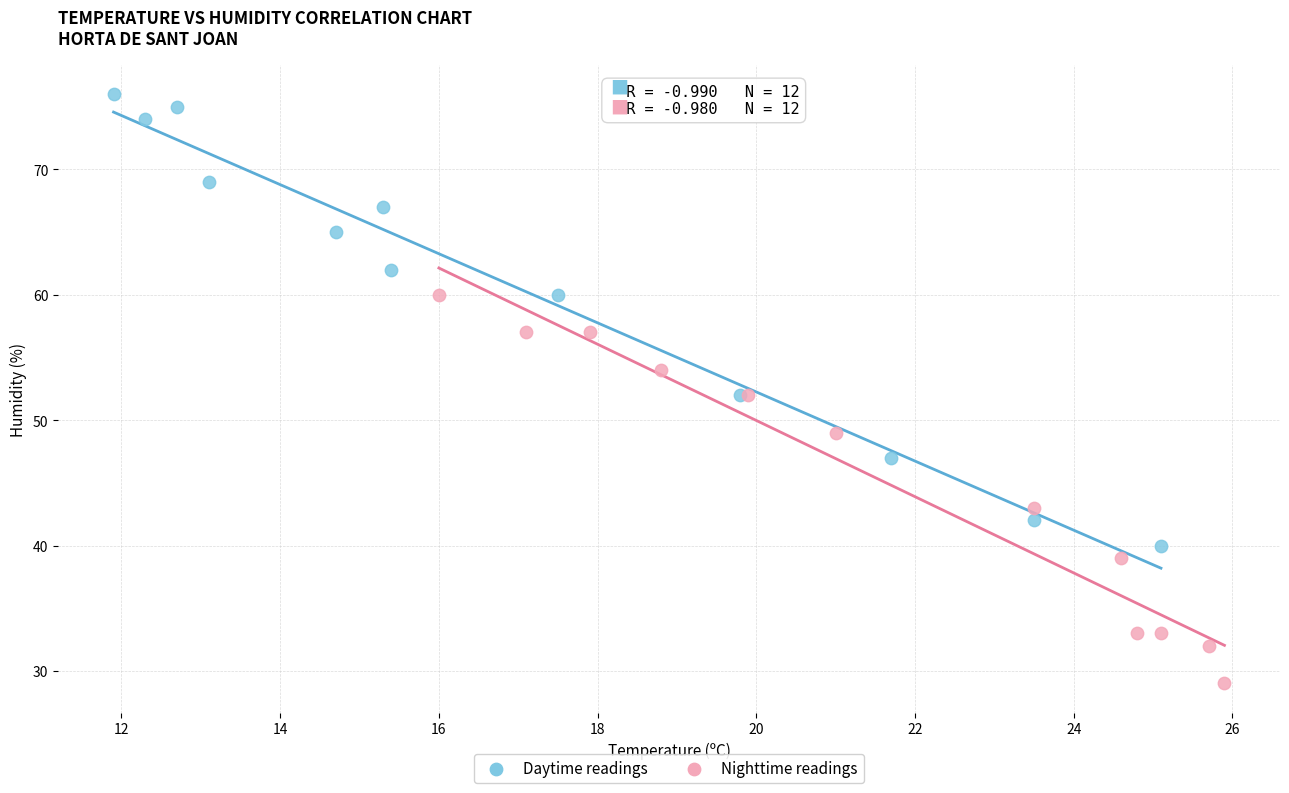

Which series reaches the minimum Y coordinate?

Nighttime readings